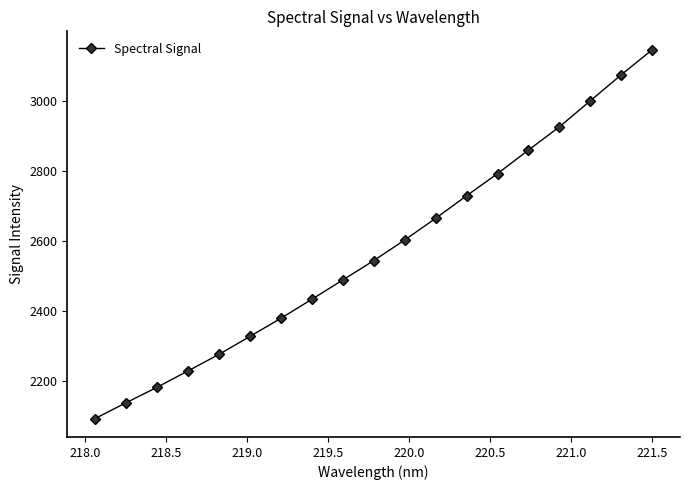

Reading left to right, transcribe all the data shown in this chart.

2093.8	2139.0	2183.0	2229.9	2277.0	2328.4	2380.1	2434.5	2489.6	2545.0	2603.8	2665.7	2730.1	2793.5	2860.6	2927.0	3001.5	3075.7	3147.2